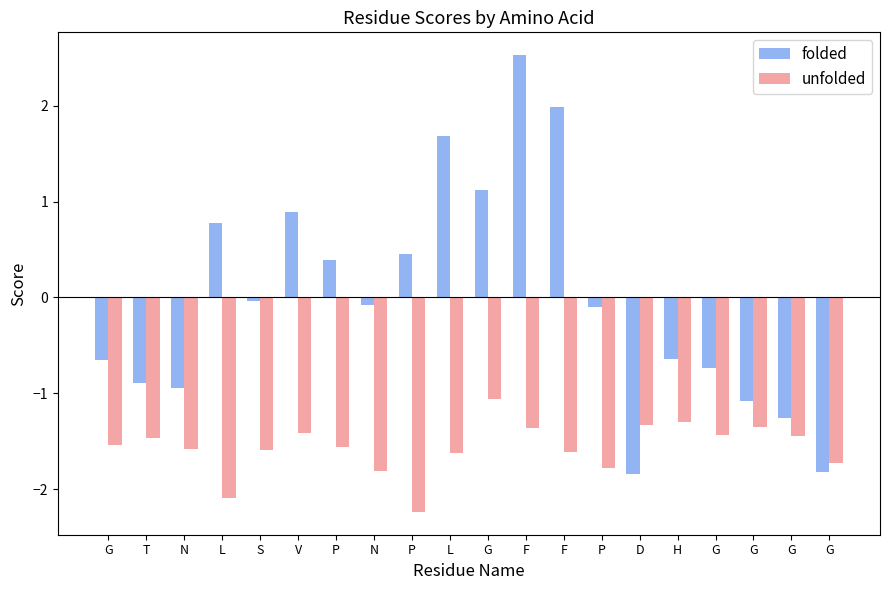

How many series are shown in this chart?

2